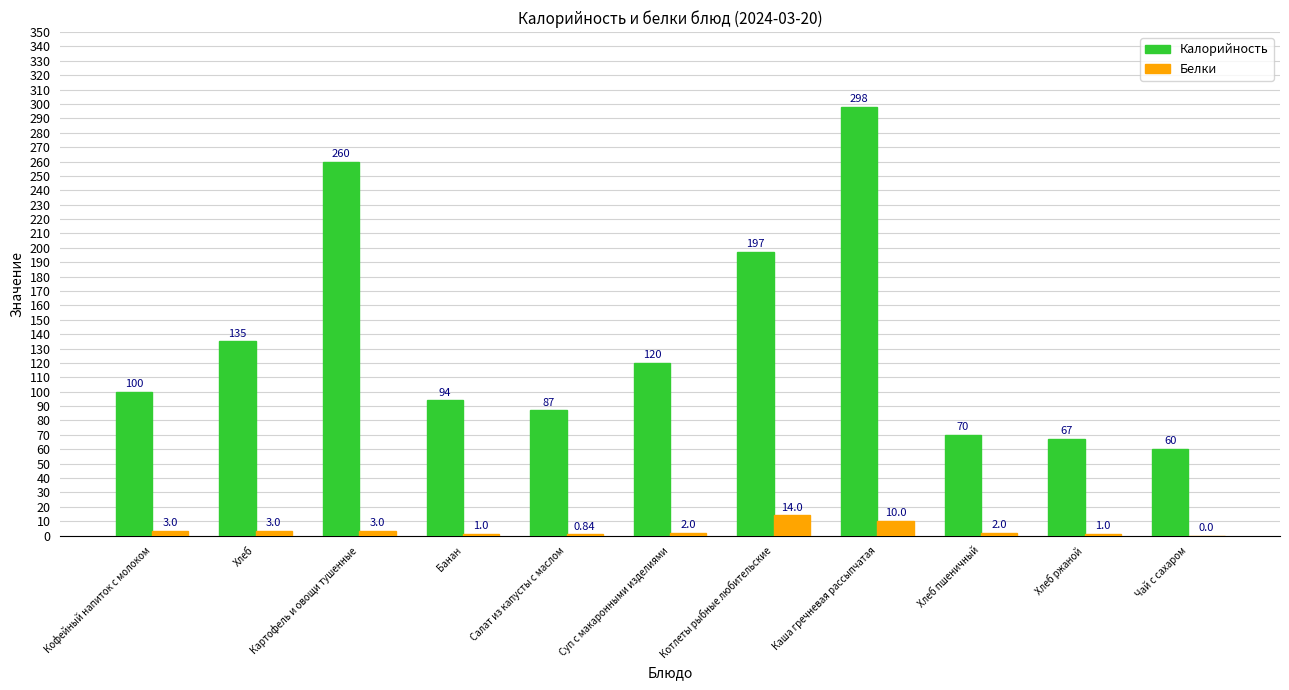

What is the sum of the Белки values at Кофейный напиток с молоком and Каша гречневая рассыпчатая?

13.0